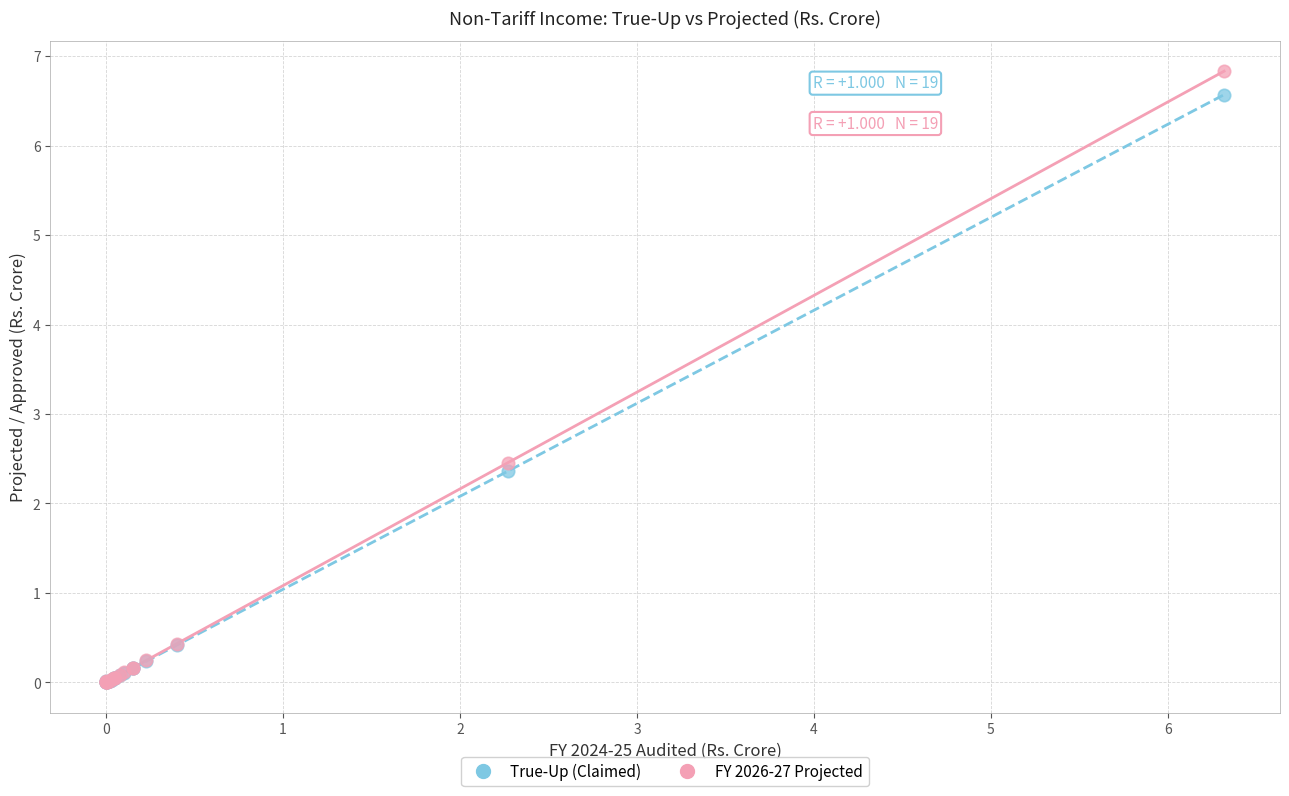

Across all series, what Y value is closest to 3?

2.5